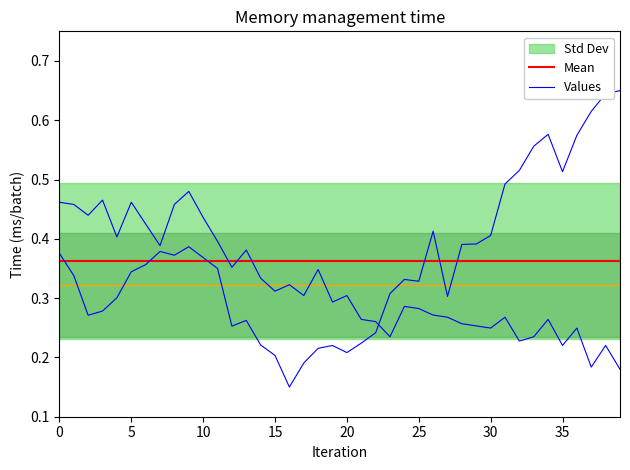

What is the label of the 18th point from the right?

22